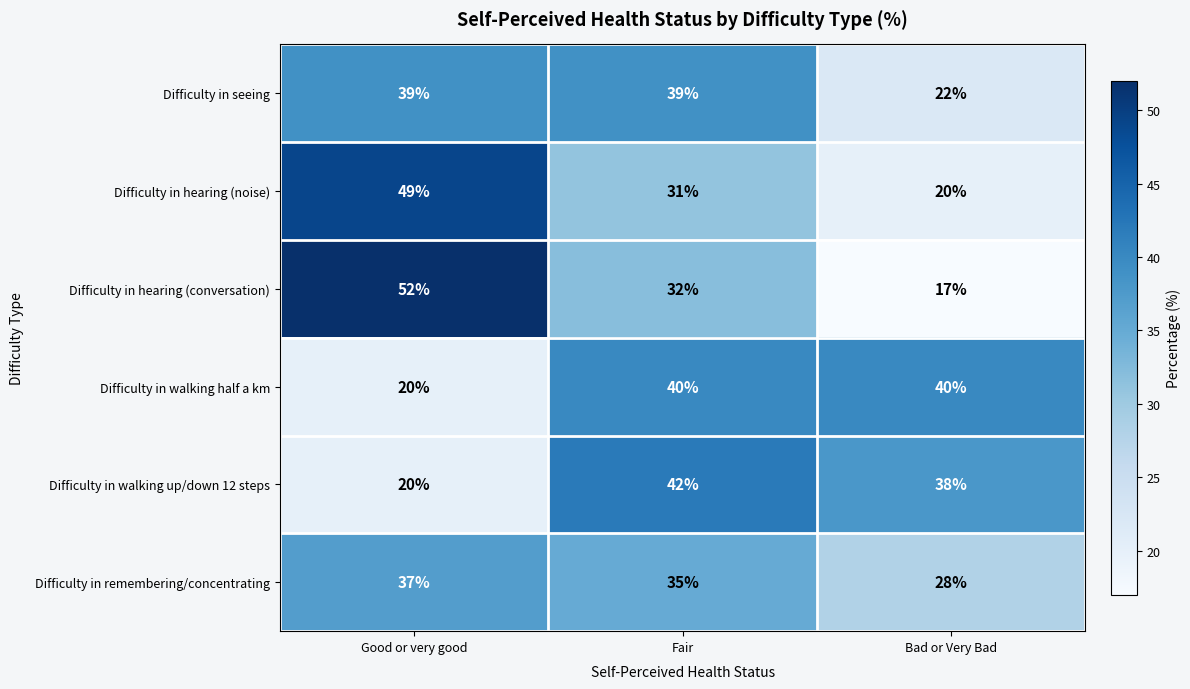

Which series has the largest total across all categories?

Difficulty in hearing (conversation)